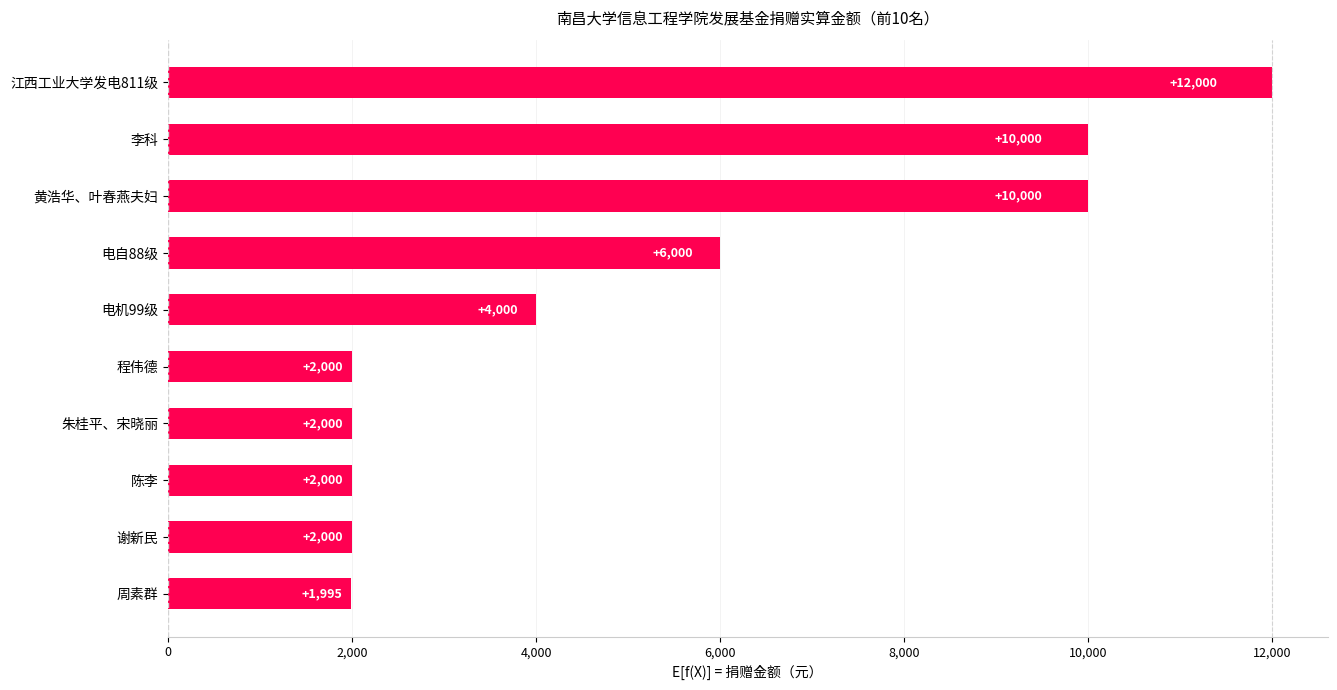

Are the bars grouped side by side (vs. stacked)?

No